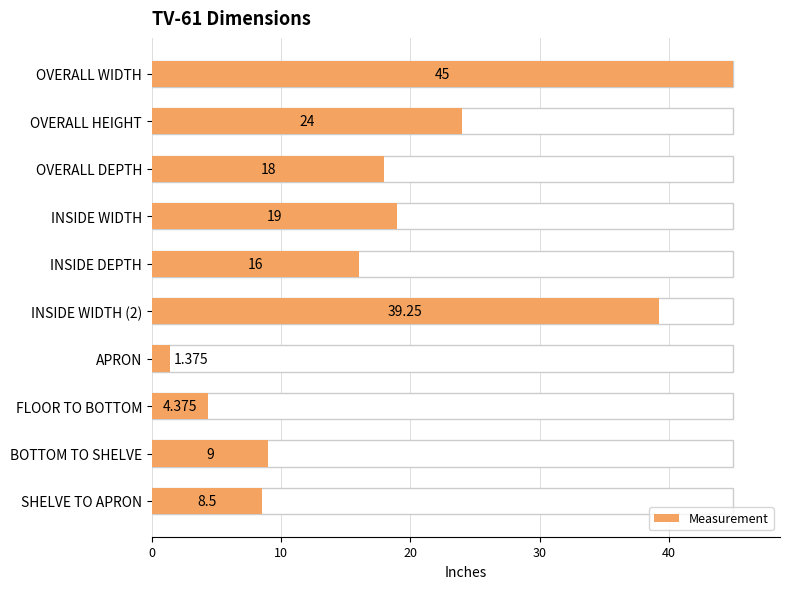

What is the sum of all values?

184.5